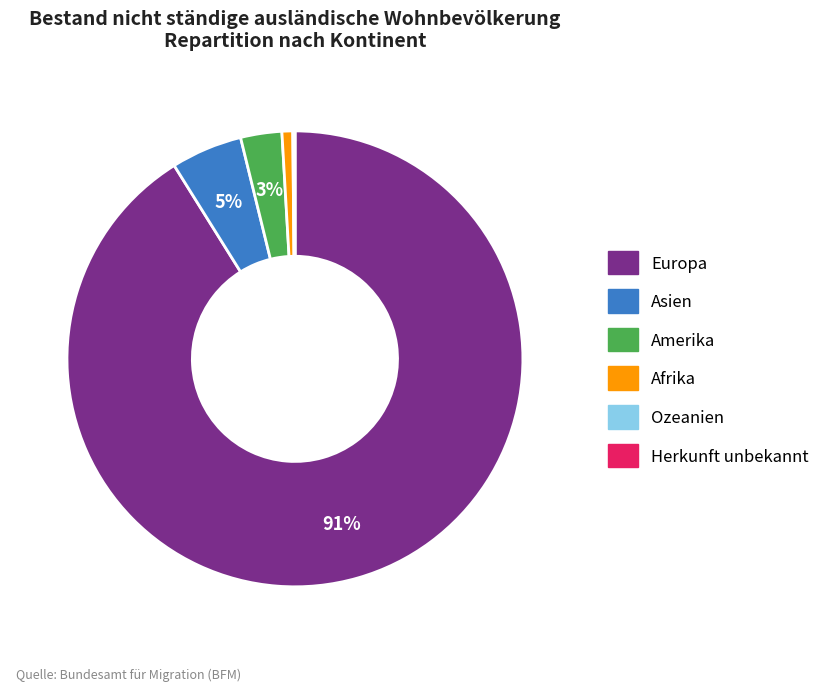

Between Europa and Asien, which is larger?

Europa